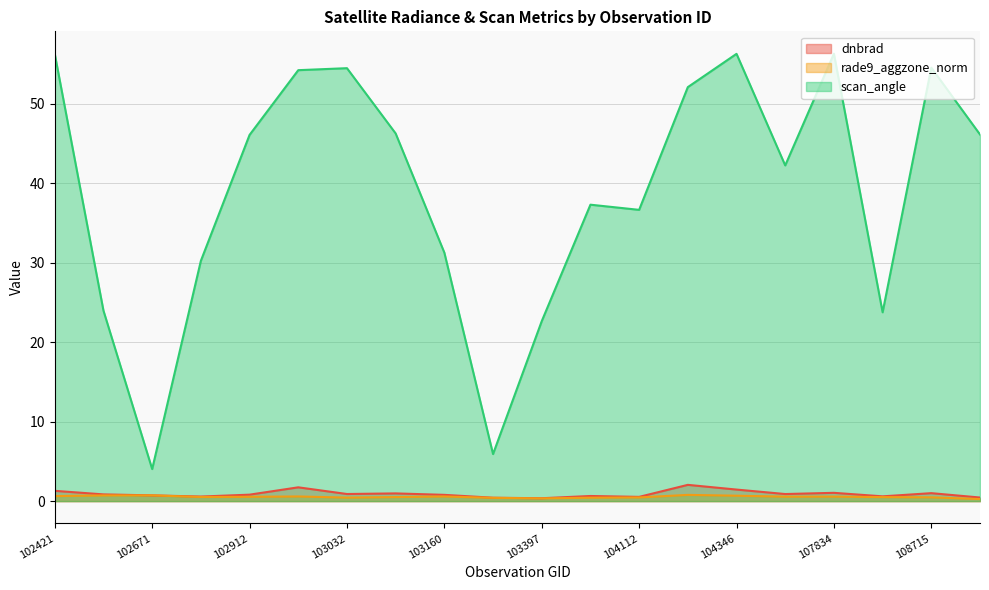

How many interior local peaks does the dnbrad series have?

6